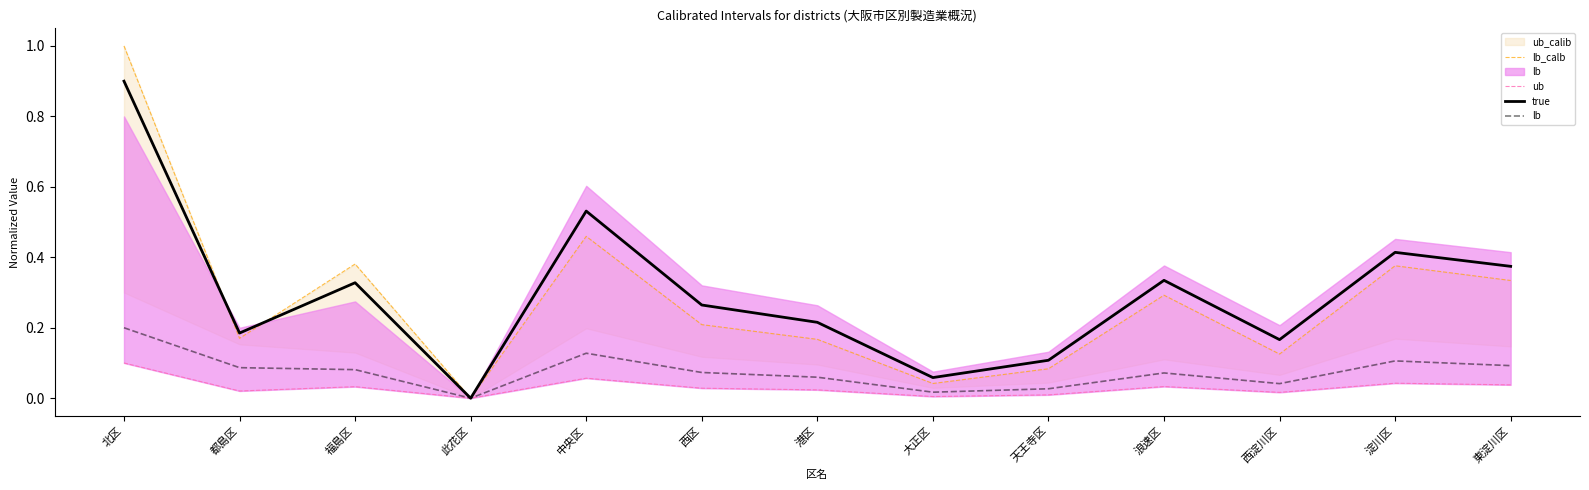

What is the total value across all series at 西淀川区?

0.3